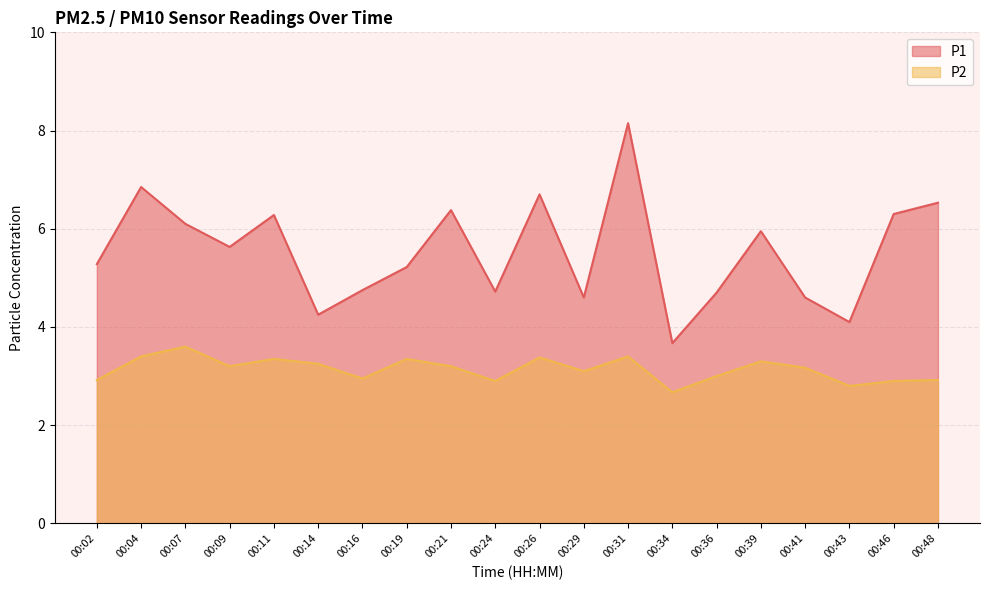

Where is P2 nearest to the value 3?

00:36